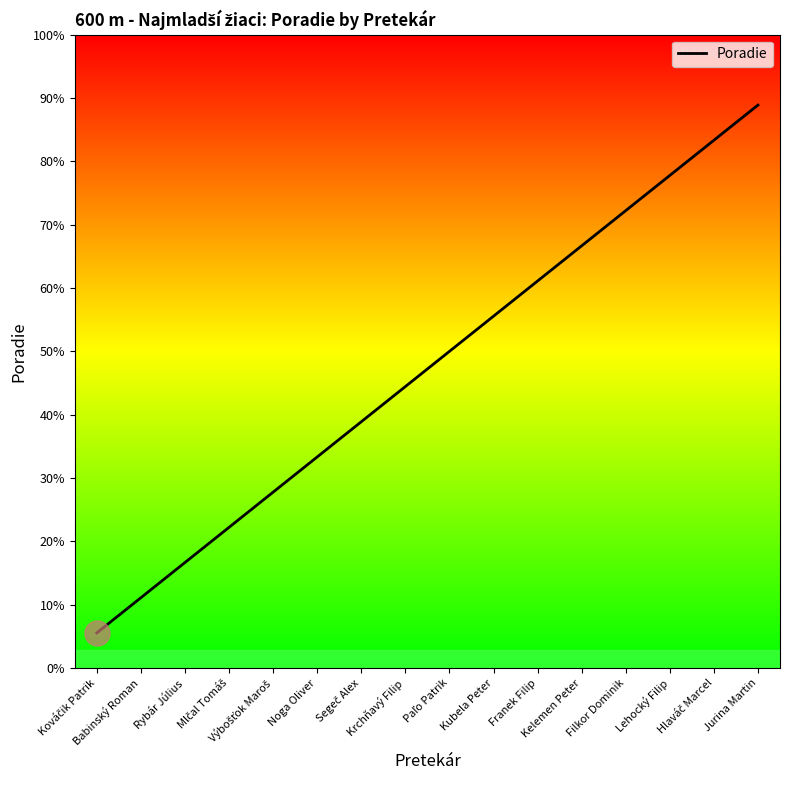

How many values are below 9?

8